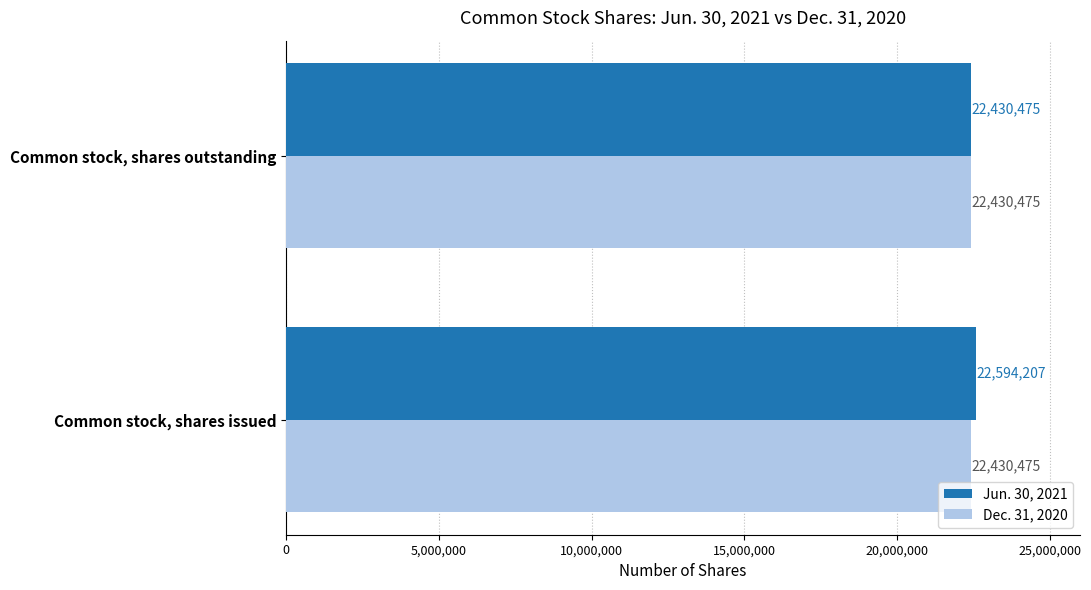

Which series has the largest total across all categories?

Jun. 30, 2021